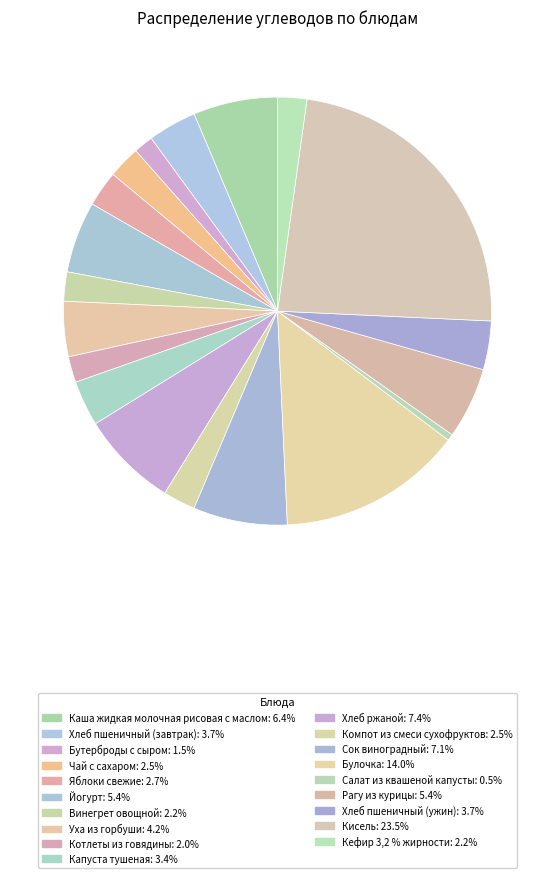

The Уха из горбуши slice represents 4% of the pie. True or false?

True